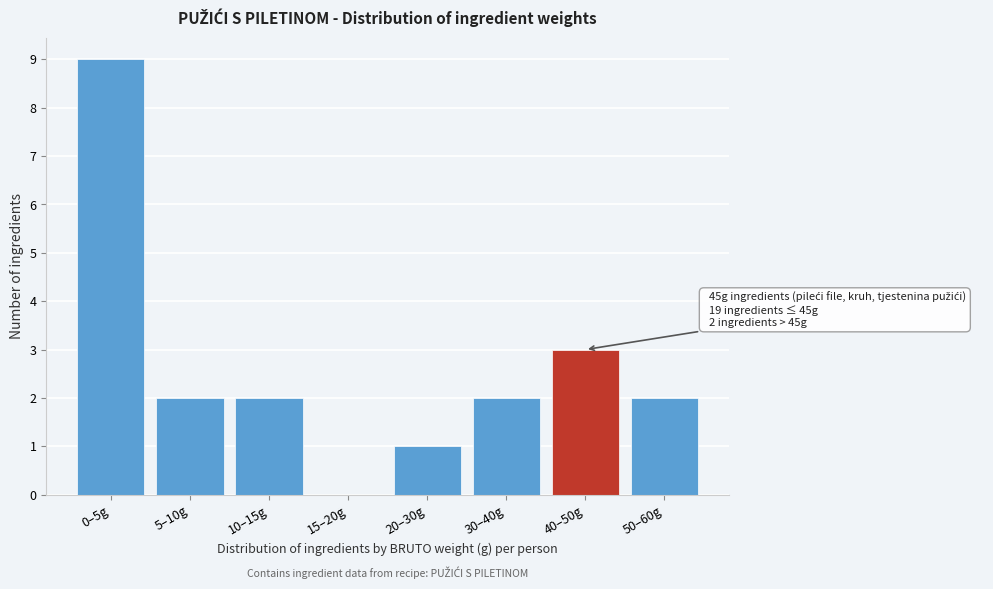

Reading left to right, what are all the values shown in this chart?

0–5g=9	5–10g=2	10–15g=2	15–20g=0	20–30g=1	30–40g=2	40–50g=3	50–60g=2